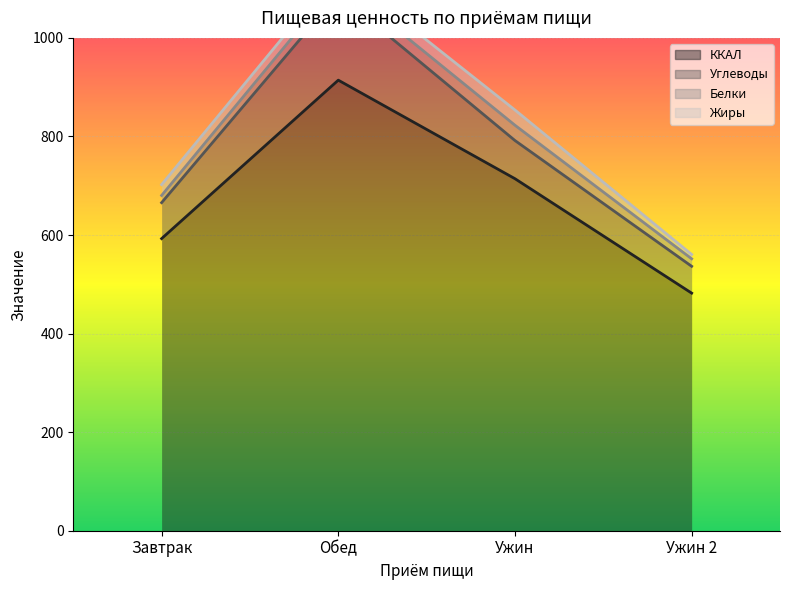

True or false: Белки and ККАЛ cross at least once.

False